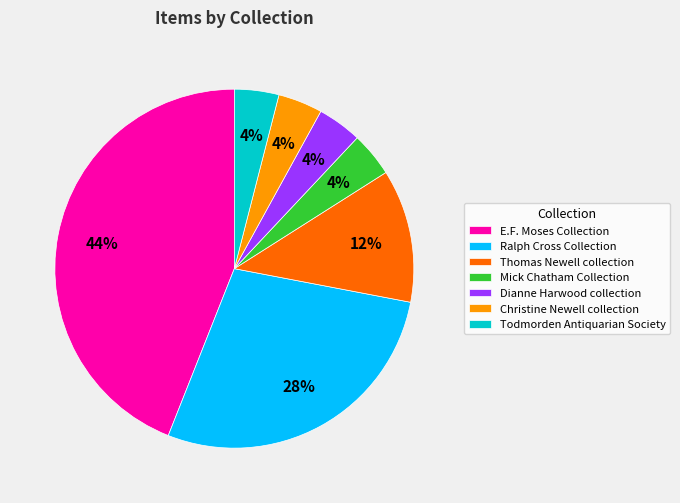

What is the ratio of the value at Christine Newell collection to the value at Thomas Newell collection?

0.3